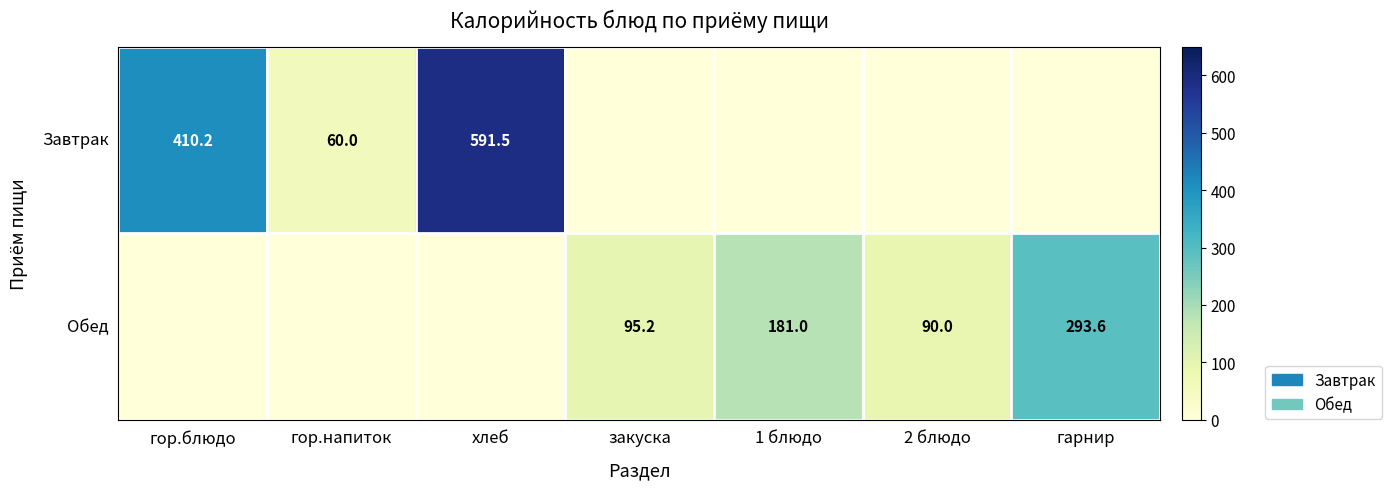

True or false: Завтрак has a value of 591.5 at хлеб.

True